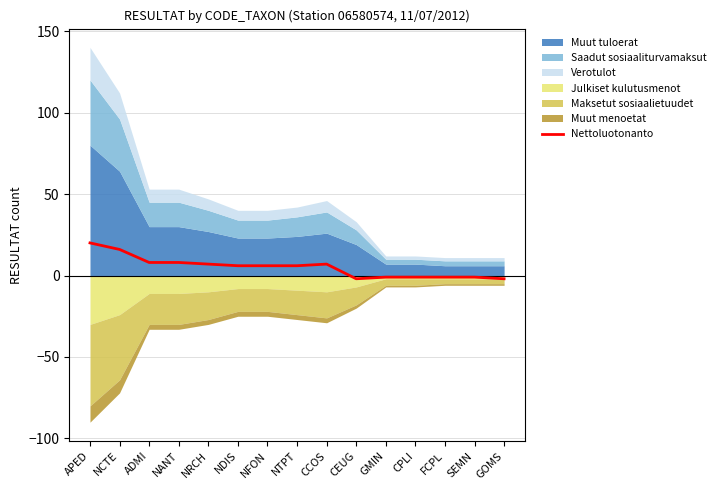

Where is the first local maximum?

CCOS